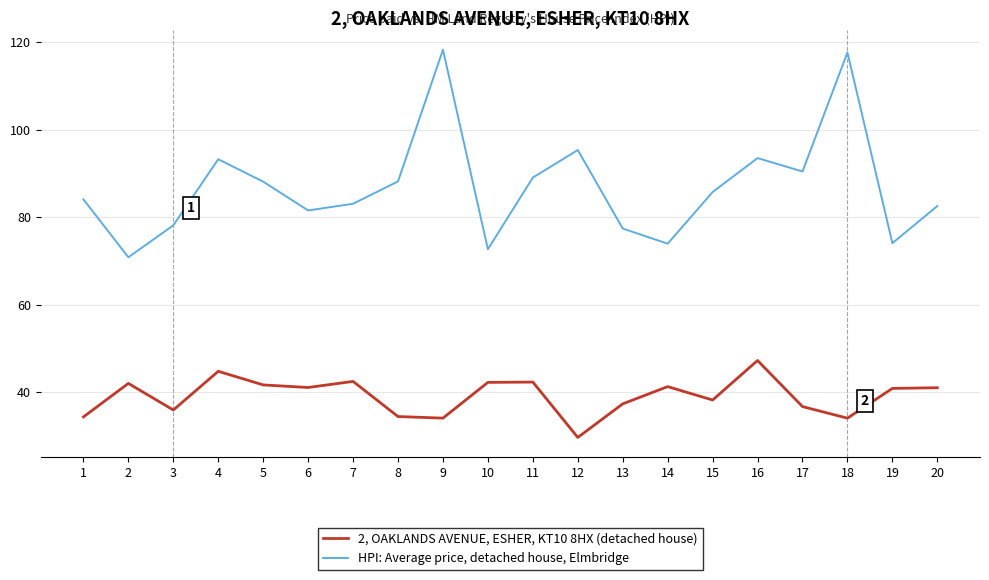

True or false: HPI: Average price, detached house, Elmbridge and 2, OAKLANDS AVENUE, ESHER, KT10 8HX (detached house) cross at least once.

False